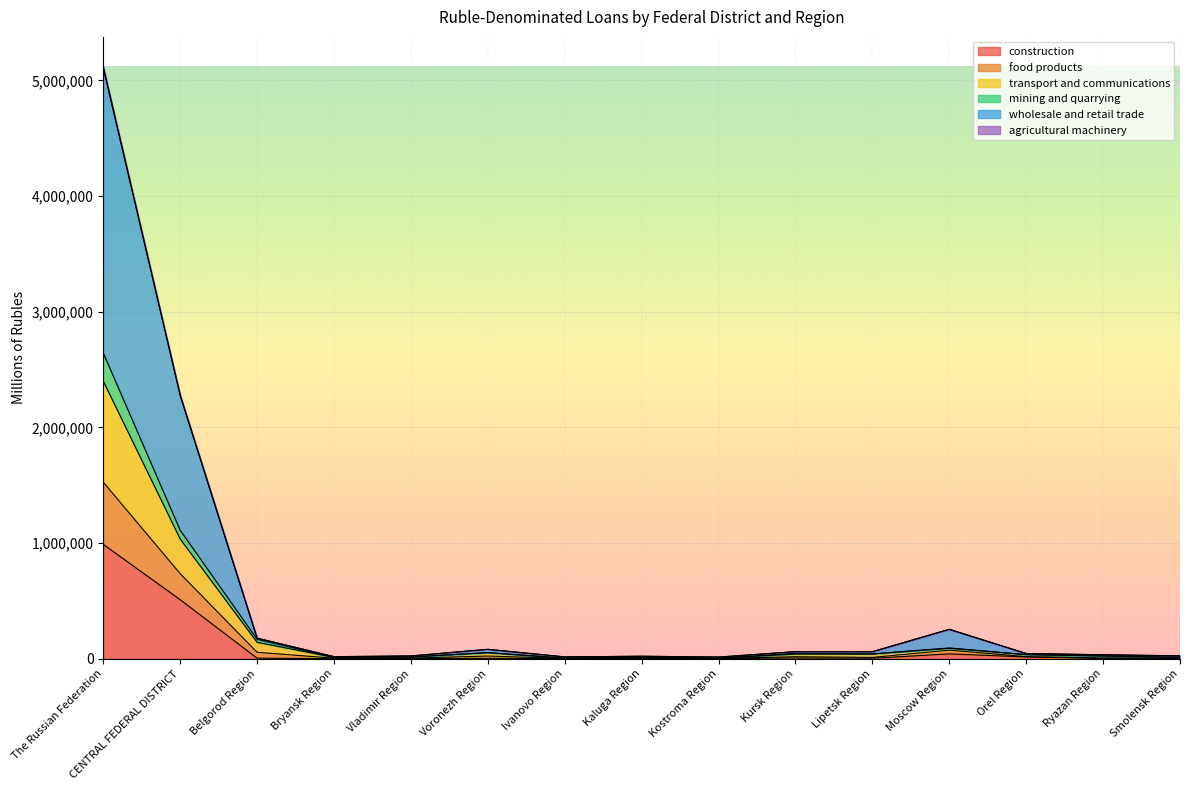

Is it true that construction equals 783398 at CENTRAL FEDERAL DISTRICT?

False